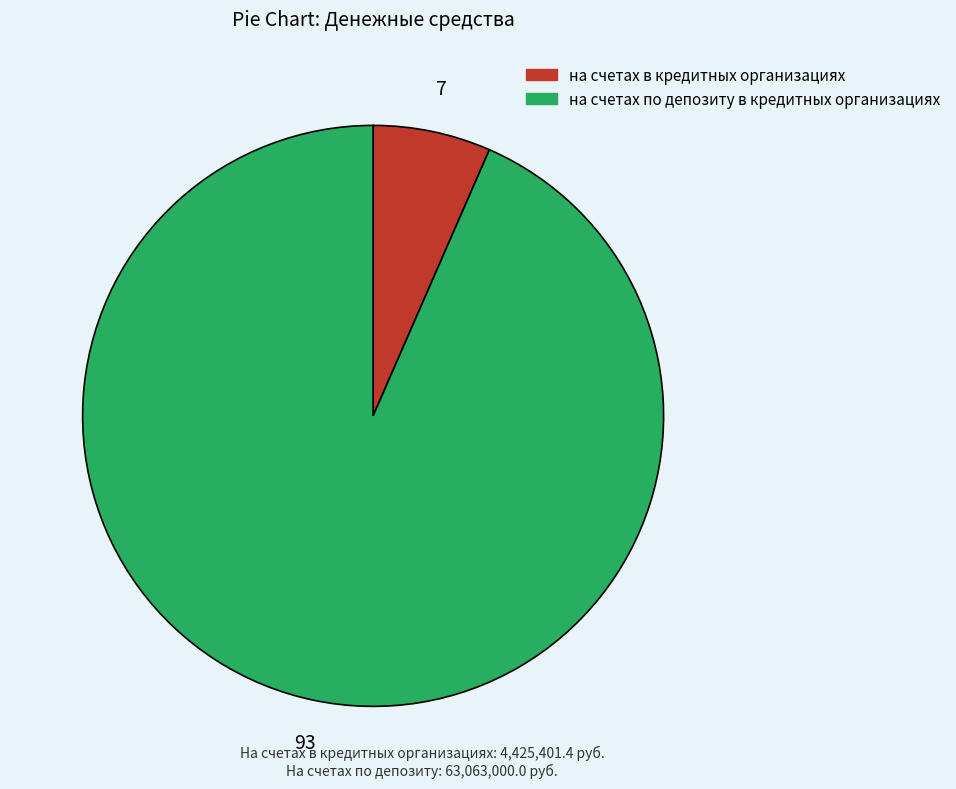

Does на счетах в кредитных организациях represent more than half of the total?

No